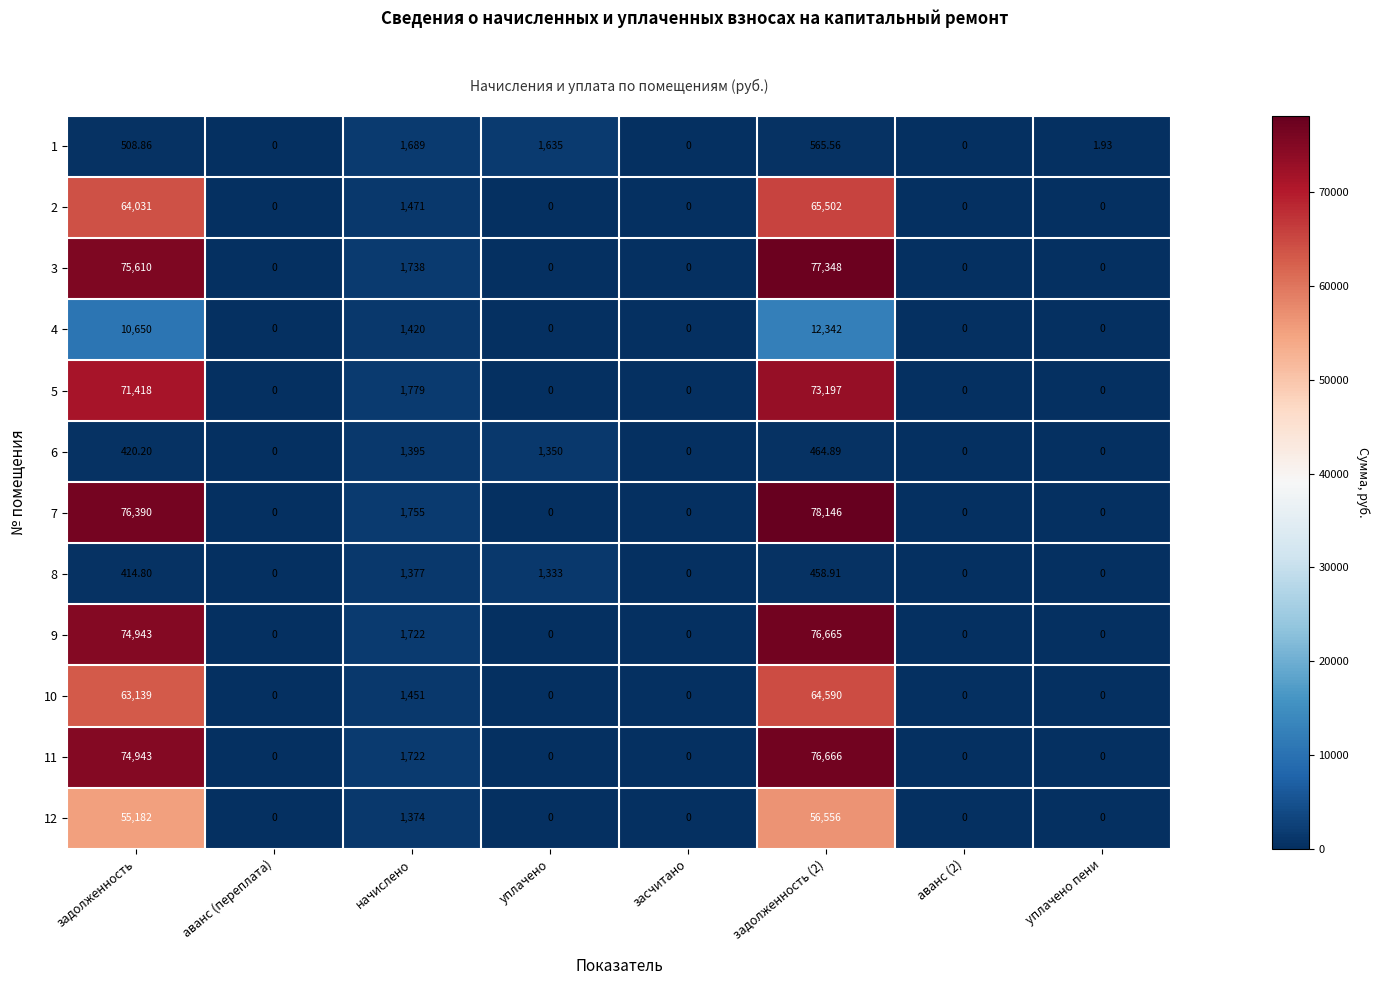

Is the value of 8 at уплачено greater than the value of 2 at начислено?

No